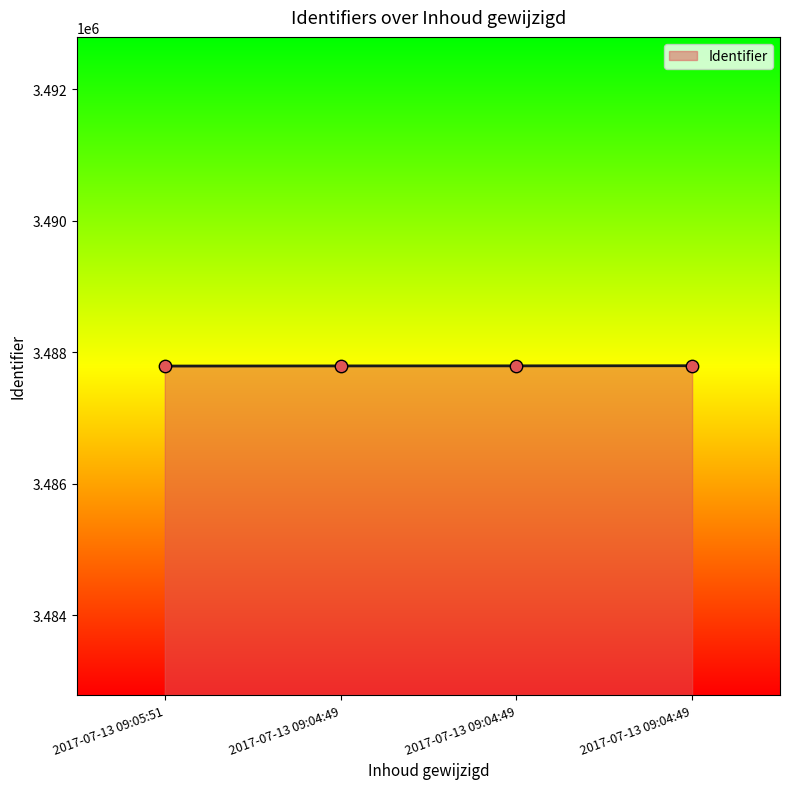

What is the ratio of the value at 2017-07-13 09:04:49 to the value at 2017-07-13 09:04:49?

1.0